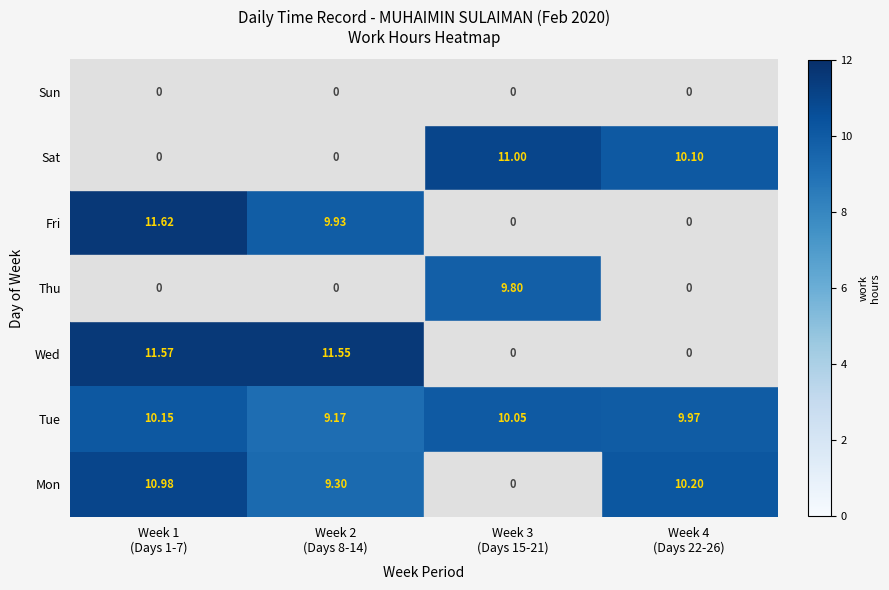

Rank the series by their maximum value, from lowest to highest.

Sun, Thu, Tue, Mon, Sat, Wed, Fri